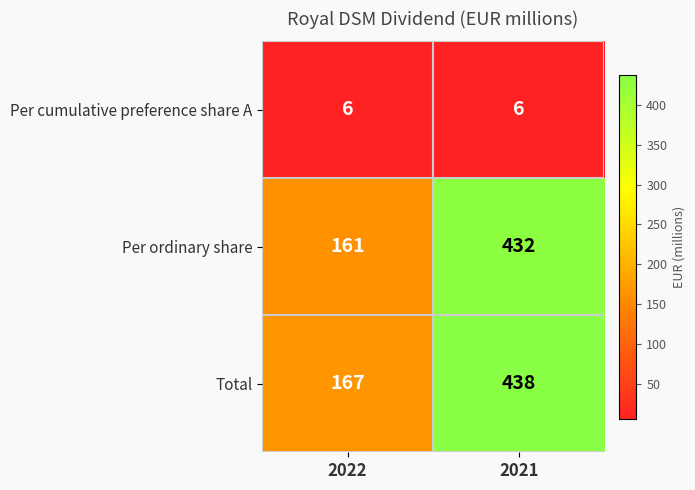

Reading right to left, list all the values displayed in this chart.

Per cumulative preference share A: 2021=6	2022=6
Per ordinary share: 2021=432	2022=161
Total: 2021=438	2022=167